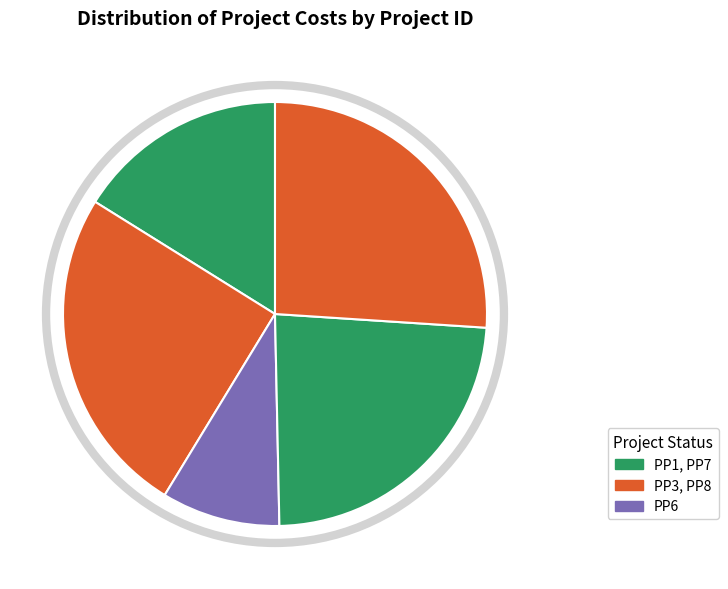

How many segments does this pie chart have?

5